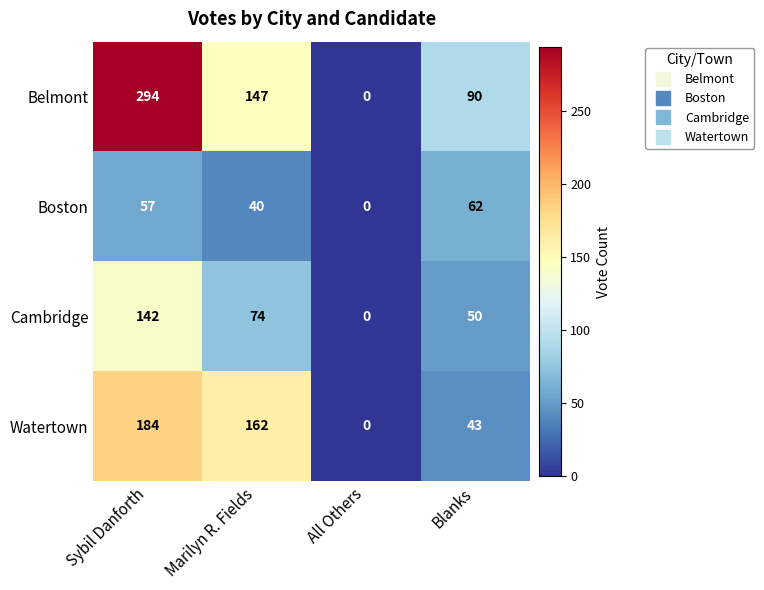

At which category does the chart reach its minimum across all series?

All Others